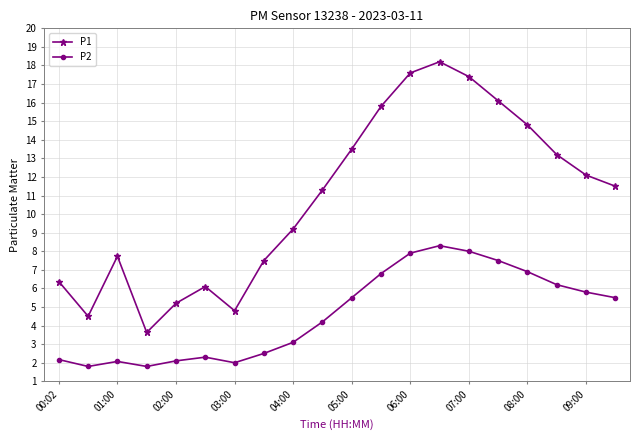

Which series has the largest total across all categories?

P1